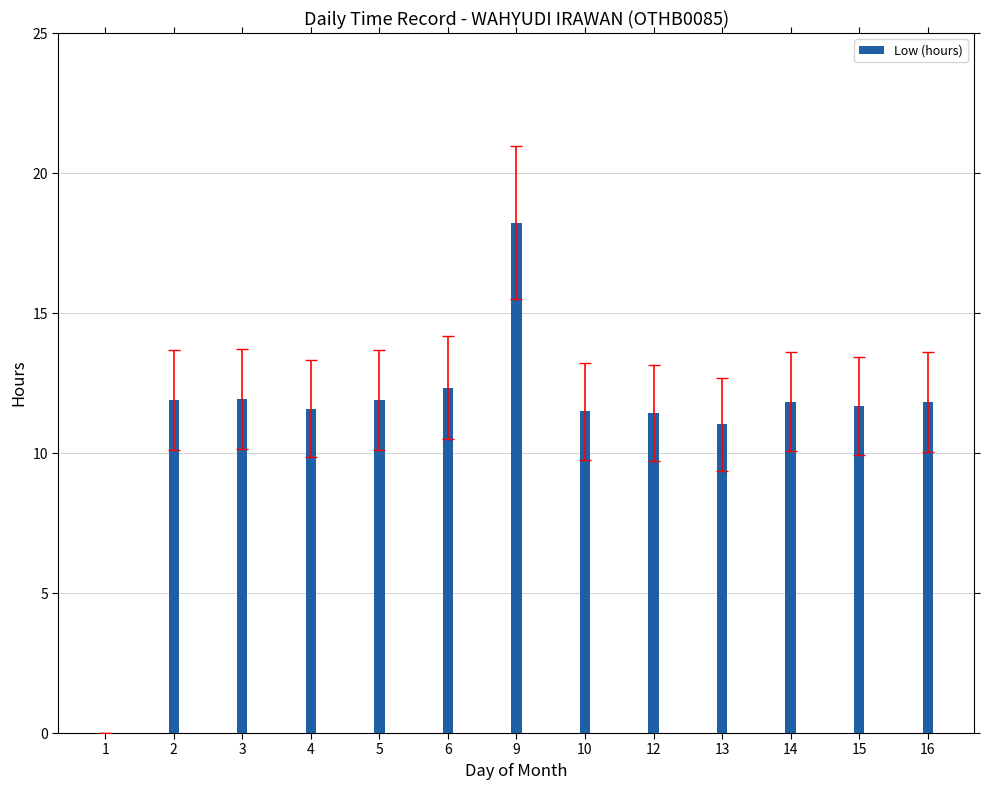

What is the sum of all values?

147.2